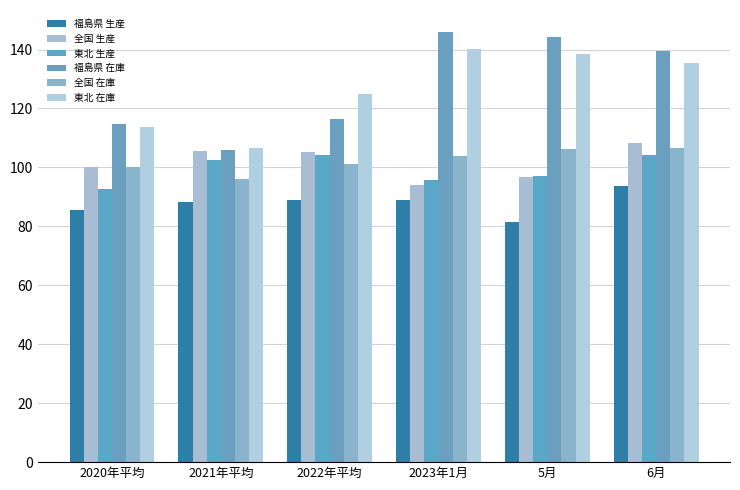

Which category has the lowest value across all series?

5月